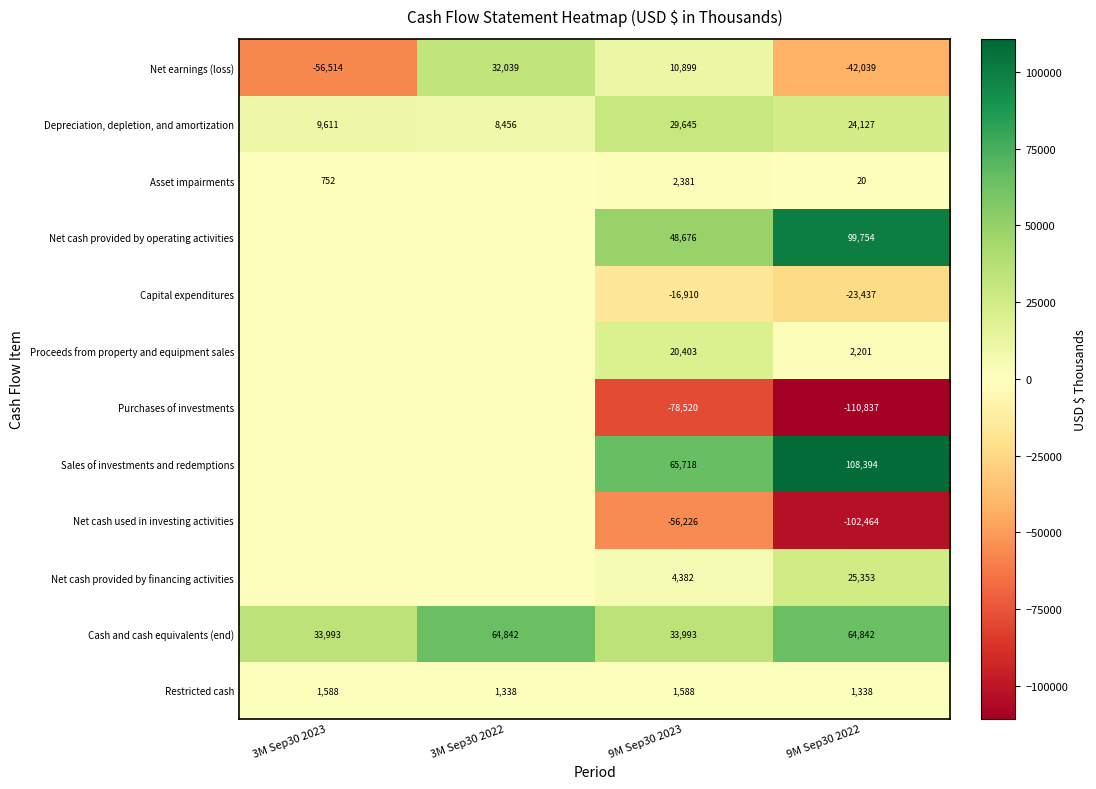

The Asset impairments series shows 752 at 3M Sep30 2023. True or false?

True